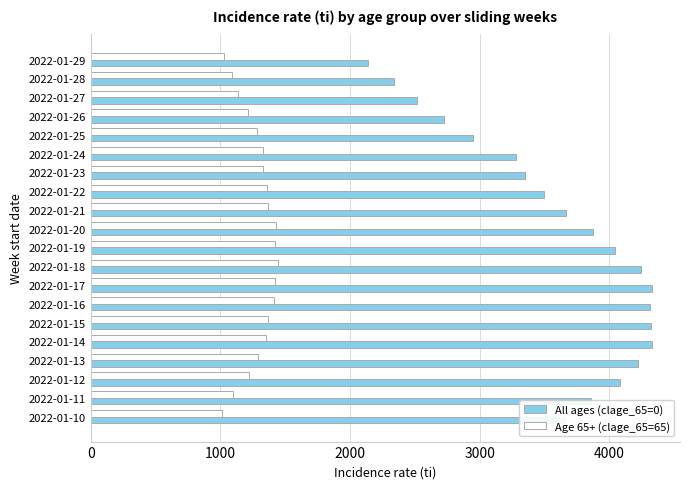

Which series has the largest total across all categories?

All ages (clage_65=0)